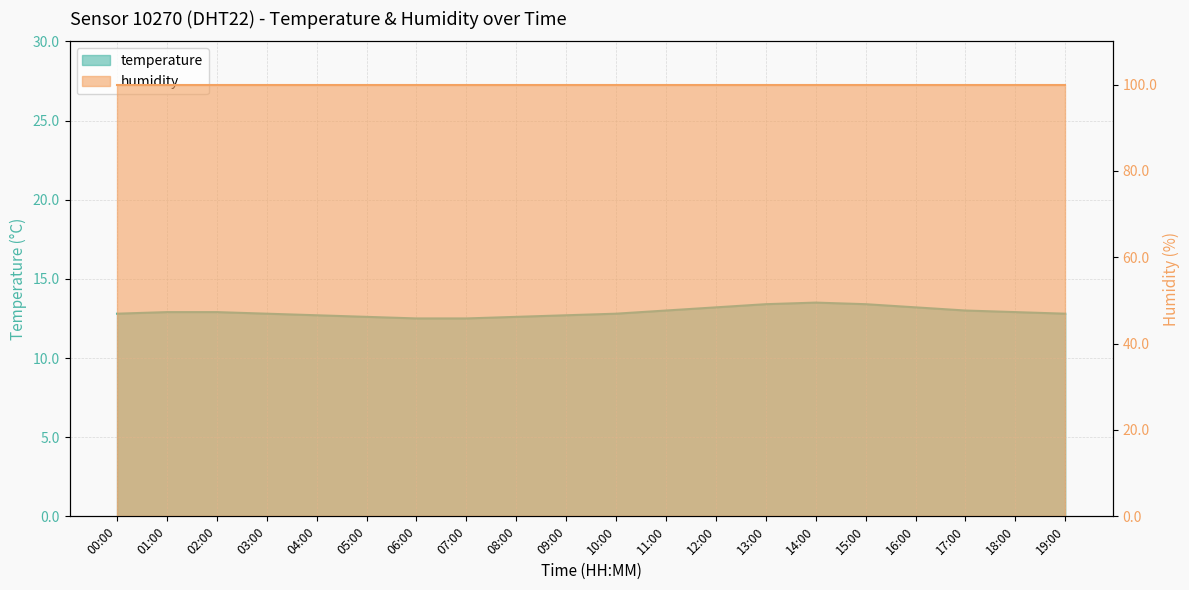

Reading left to right, extract all data points from this chart.

00:00=12.8	01:00=12.9	02:00=12.9	03:00=12.8	04:00=12.7	05:00=12.6	06:00=12.5	07:00=12.5	08:00=12.6	09:00=12.7	10:00=12.8	11:00=13.0	12:00=13.2	13:00=13.4	14:00=13.5	15:00=13.4	16:00=13.2	17:00=13.0	18:00=12.9	19:00=12.8